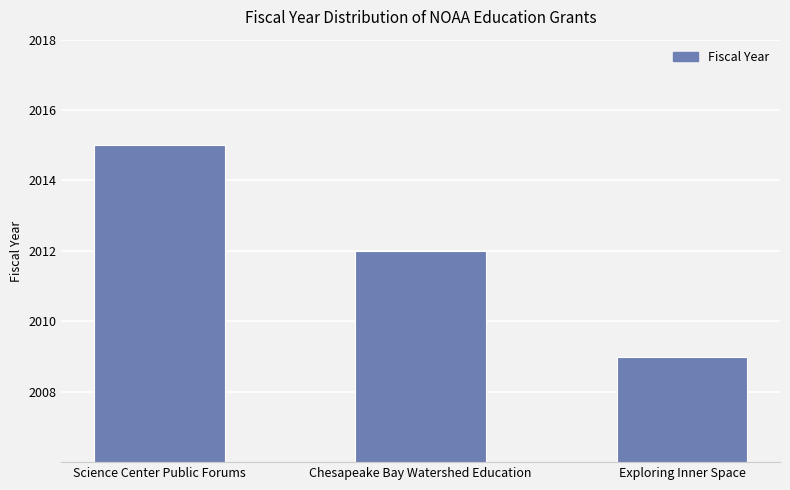

The value at Chesapeake Bay Watershed Education is 2012. True or false?

True